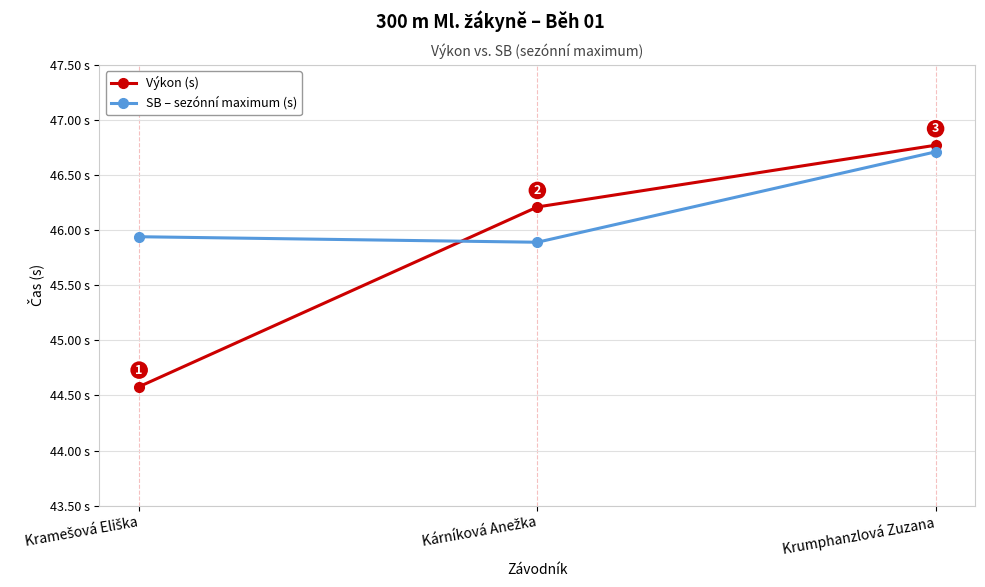

List the series in order of their overall mean, highest first.

SB – sezónní maximum (s), Výkon (s)